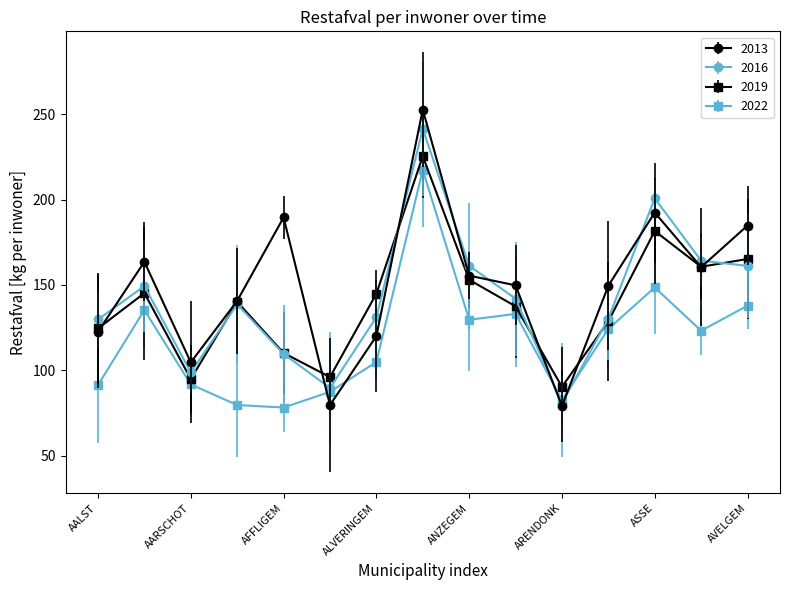

What is the difference between the maximum and minimum values in the 2013 series?

173.7